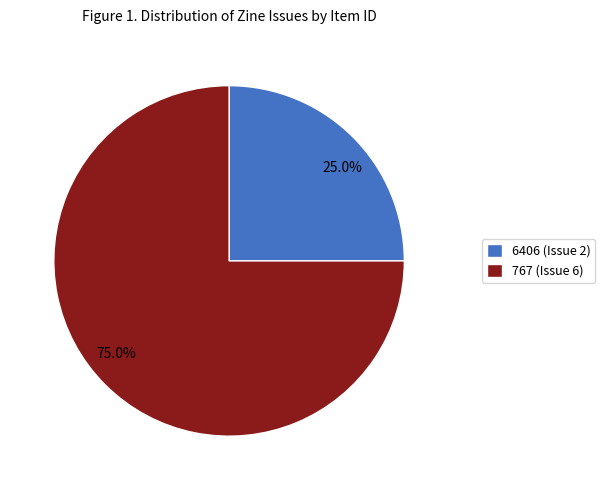

Rank the categories by value from highest to lowest.

767 (Issue 6), 6406 (Issue 2)